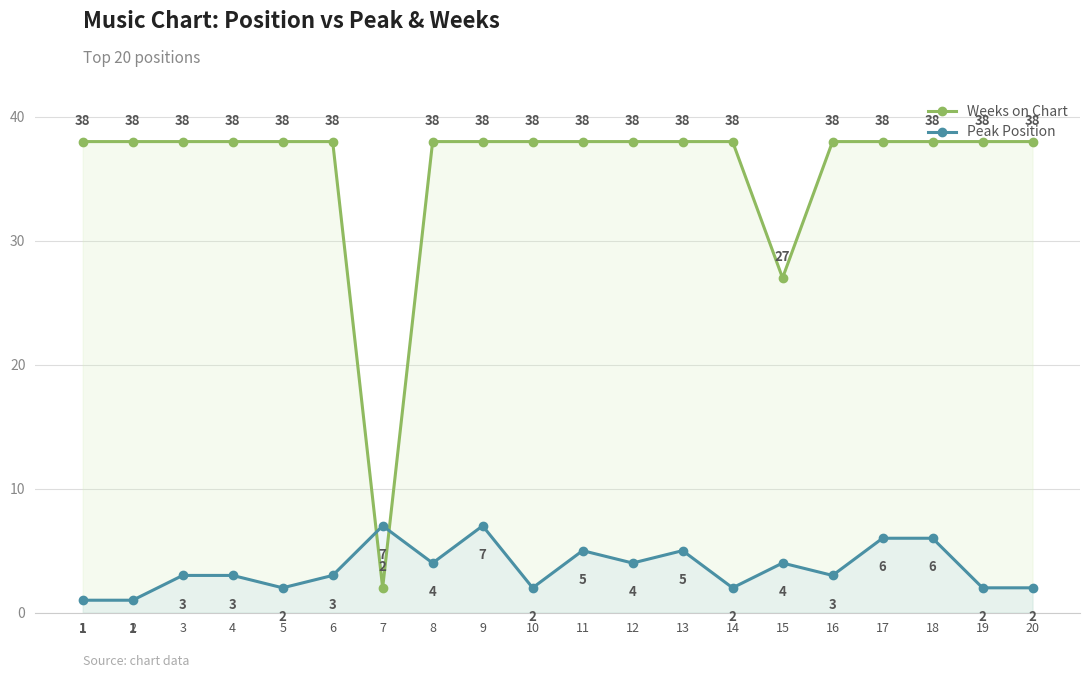

At which category does the chart reach its minimum across all series?

1